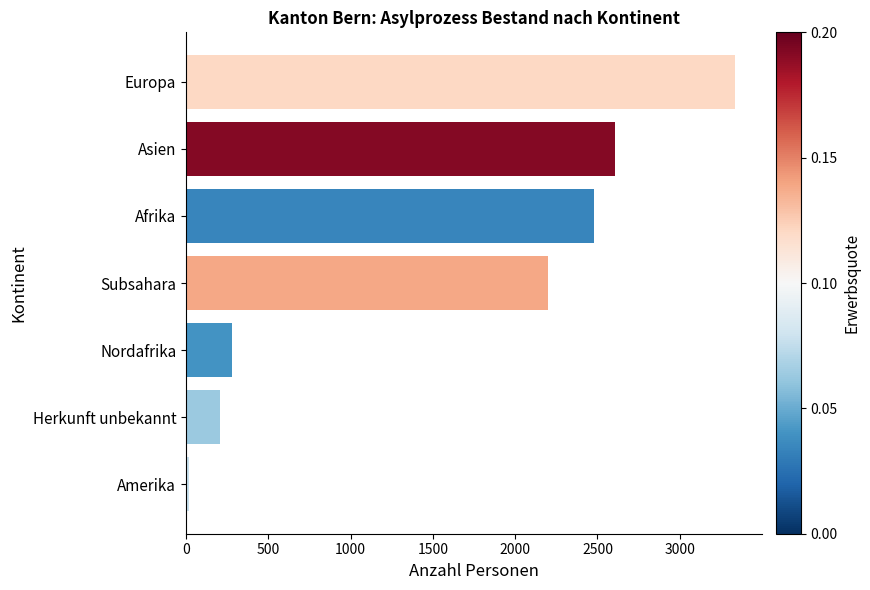

Which has a higher value, Subsahara or Asien?

Asien